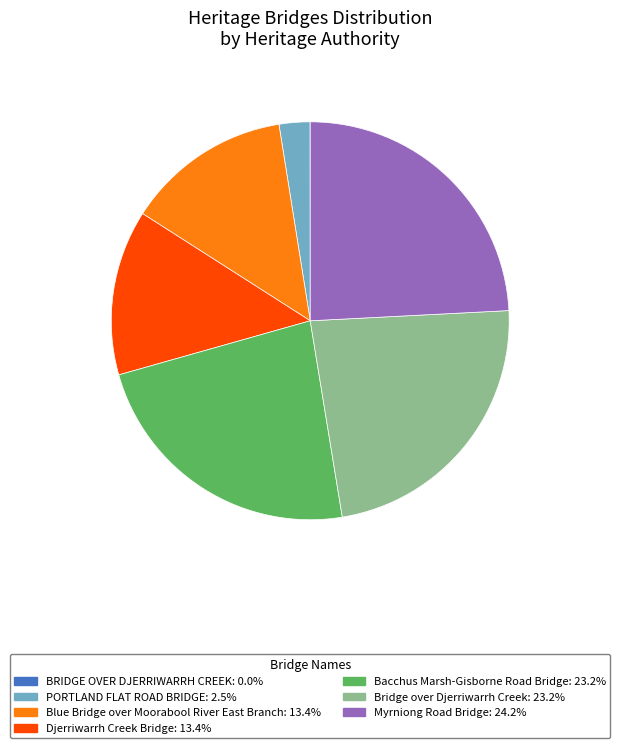

Do PORTLAND FLAT ROAD BRIDGE and Blue Bridge over Moorabool River East Branch together represent more than half of the pie?

No